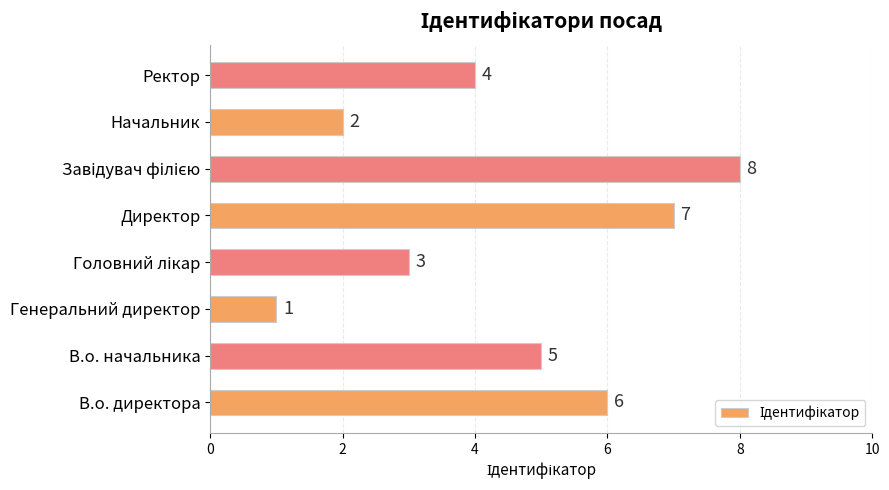

What is the sum of all values?

36